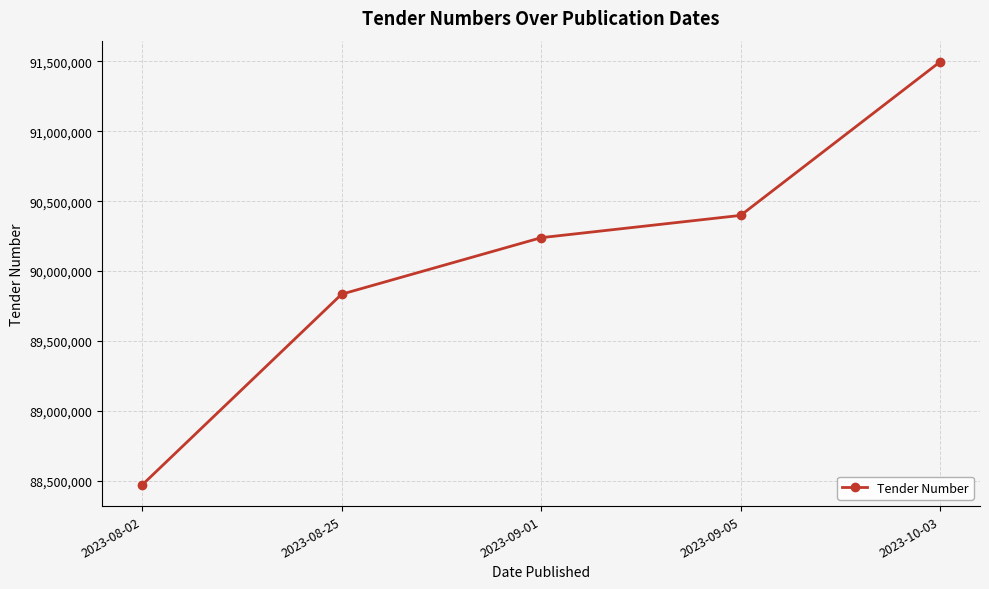

What value does the data have at 2023-10-03, to the nearest 100?

91497300